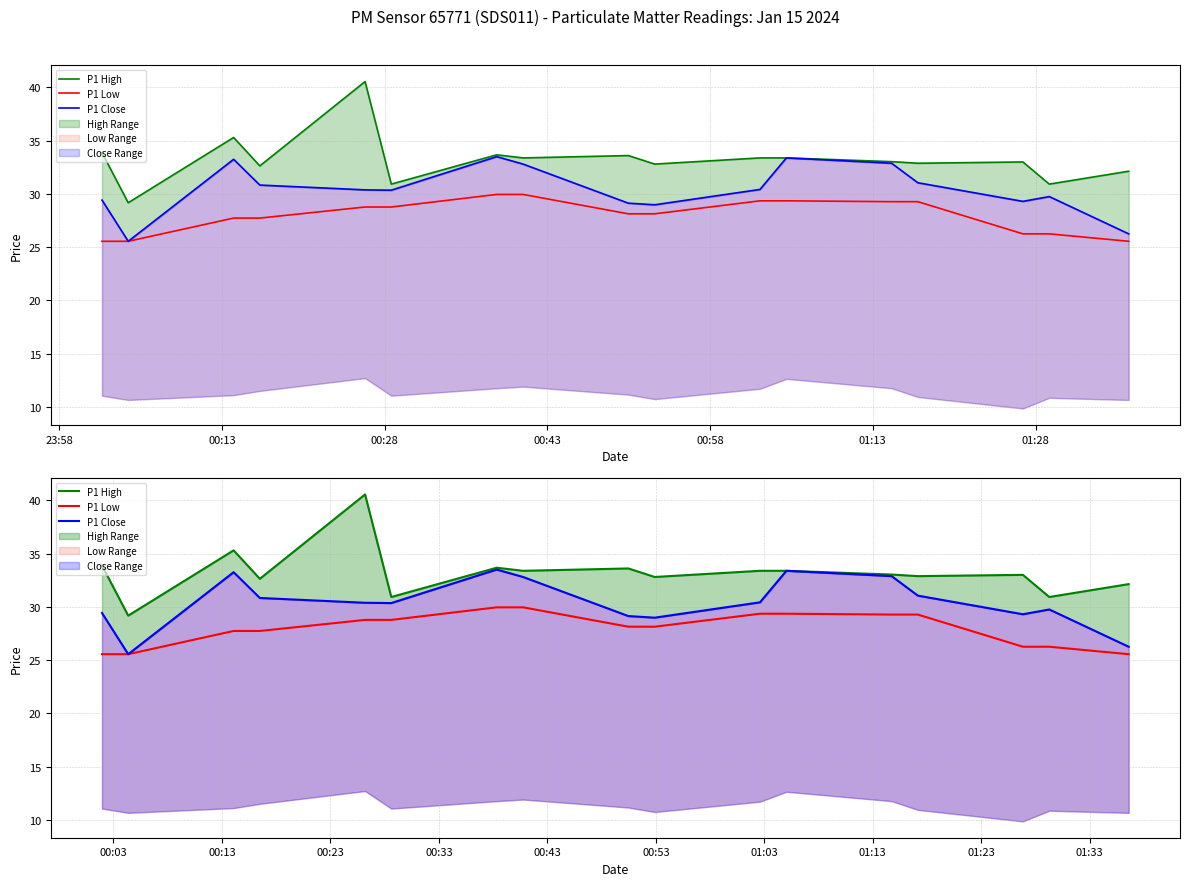

True or false: P1 High and P1 Low intersect in this chart.

False